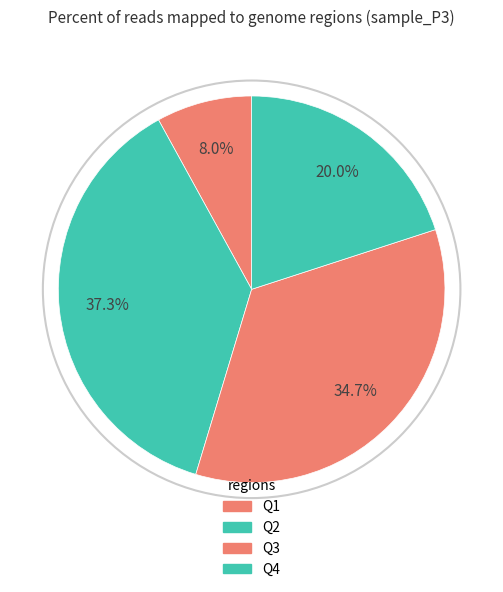

Does Q1 account for over 50% of the chart?

No